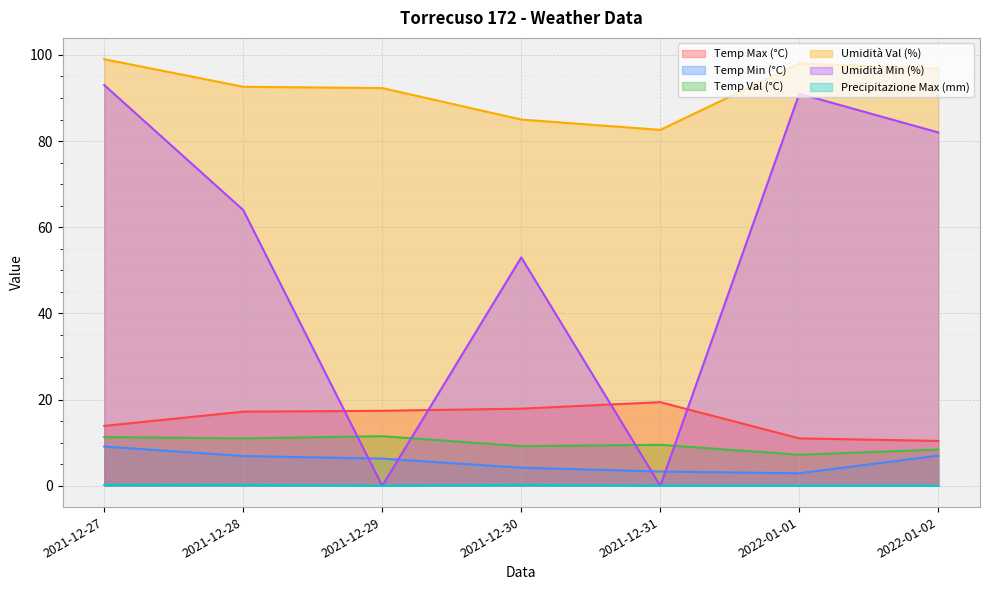

Reading left to right, extract all data points from this chart.

Temp Max (°C): 2021-12-27=13.9	2021-12-28=17.2	2021-12-29=17.4	2021-12-30=17.9	2021-12-31=19.4	2022-01-01=11.0	2022-01-02=10.4
Temp Min (°C): 2021-12-27=9.1	2021-12-28=6.9	2021-12-29=6.3	2021-12-30=4.2	2021-12-31=3.3	2022-01-01=2.9	2022-01-02=7.0
Temp Val (°C): 2021-12-27=11.3	2021-12-28=11.0	2021-12-29=11.5	2021-12-30=9.2	2021-12-31=9.5	2022-01-01=7.2	2022-01-02=8.4
Umidità Val (%): 2021-12-27=99.0	2021-12-28=92.6	2021-12-29=92.3	2021-12-30=85.0	2021-12-31=82.6	2022-01-01=98.0	2022-01-02=96.8
Umidità Min (%): 2021-12-27=93.0	2021-12-28=64.0	2021-12-29=0.0	2021-12-30=53.0	2021-12-31=0.0	2022-01-01=91.0	2022-01-02=82.0
Precipitazione Max (mm): 2021-12-27=0.2	2021-12-28=0.2	2021-12-29=0.0	2021-12-30=0.2	2021-12-31=0.0	2022-01-01=0.0	2022-01-02=0.0